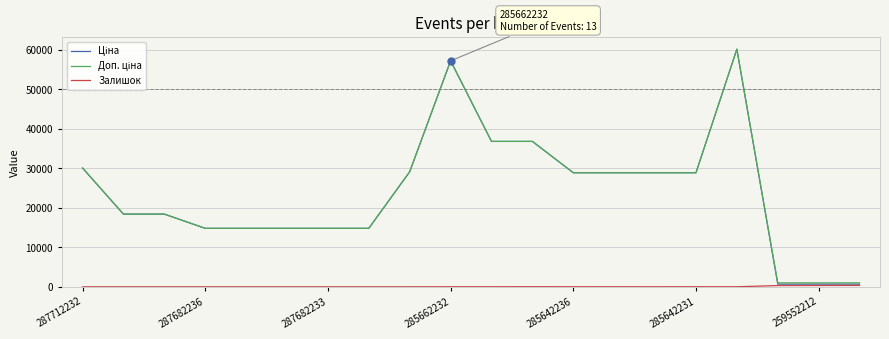

Which series has the largest total across all categories?

Доп. ціна